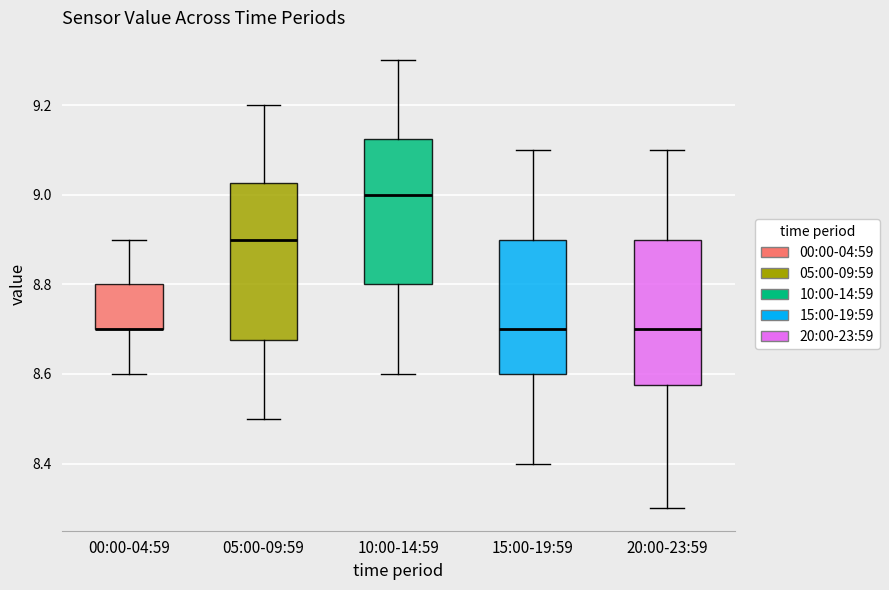

Comparing the boxes themselves (not the whiskers), which one is the tallest?

05:00-09:59